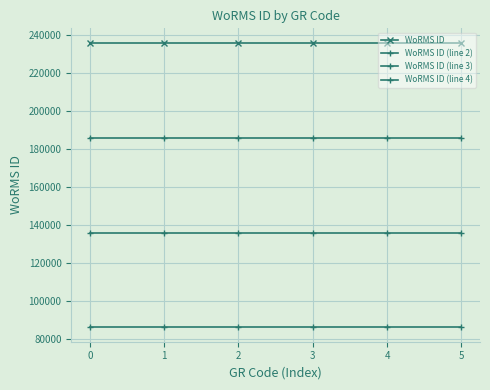

How many lines are shown in the chart?

4